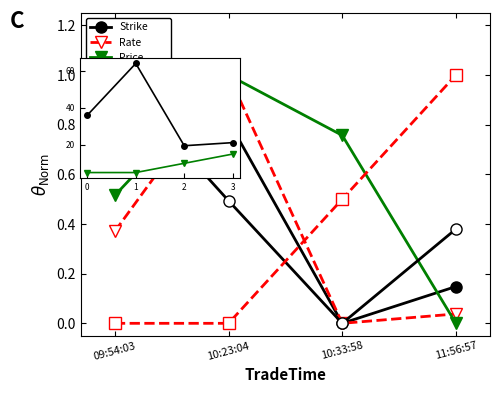

How many positive values does the Strike series have?

3